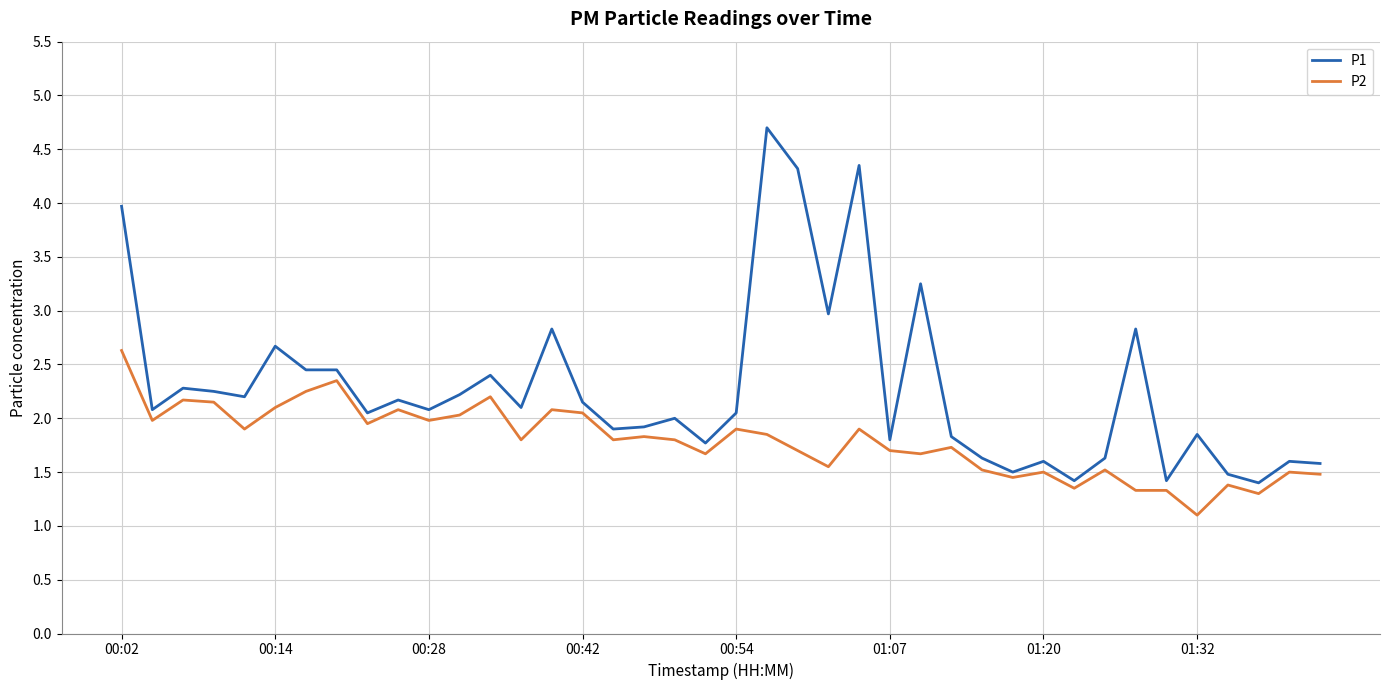

What is the smallest value displayed?

1.1